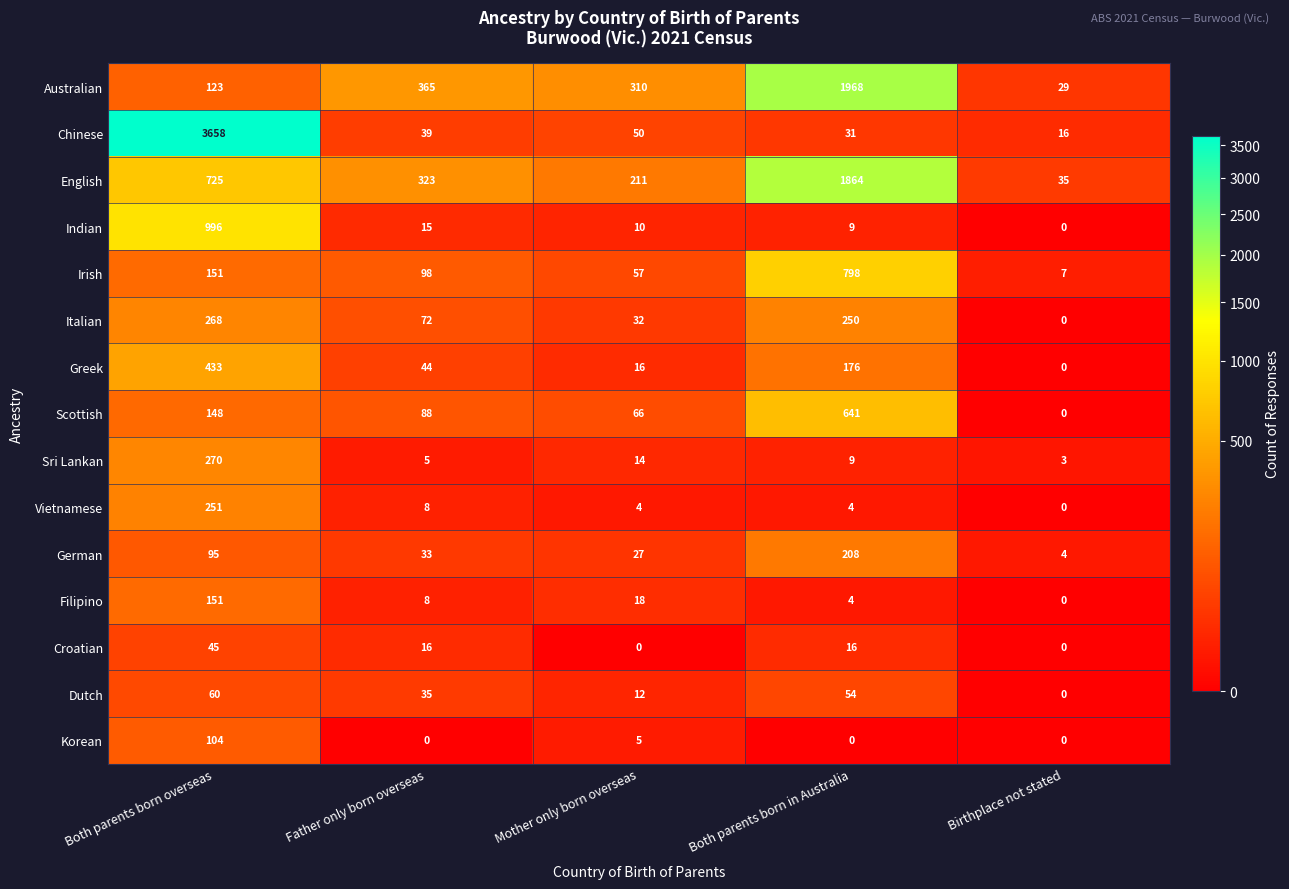

Which series has the largest total across all categories?

Chinese